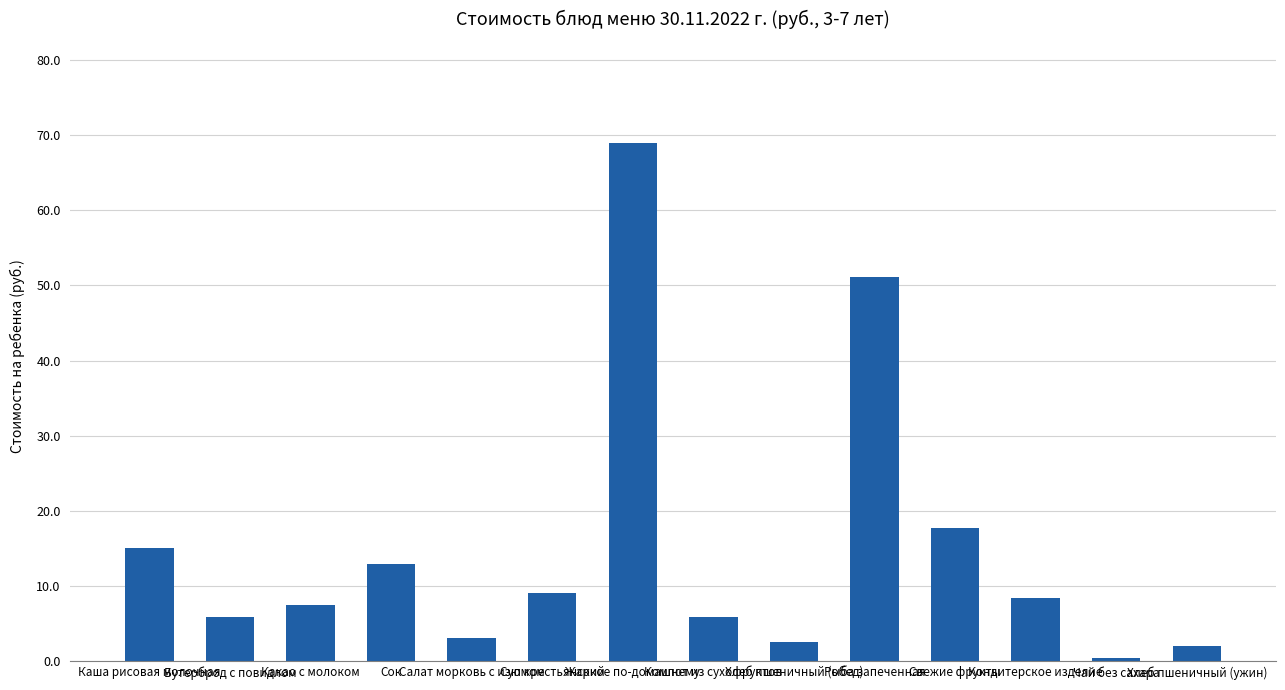

What is the greatest value displayed?

68.9